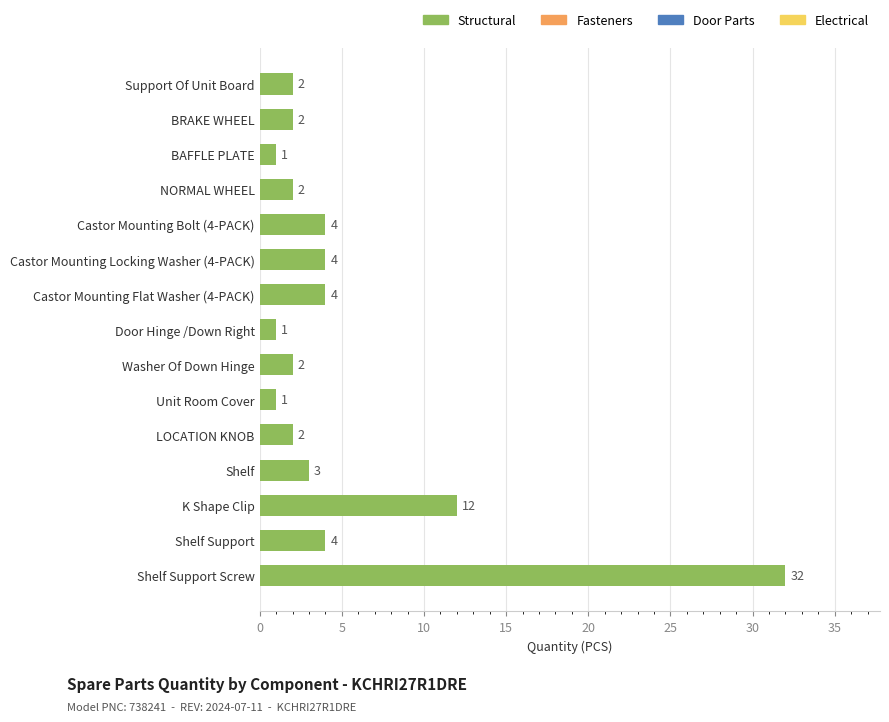

At which category does the chart reach its peak across all series?

Shelf Support Screw